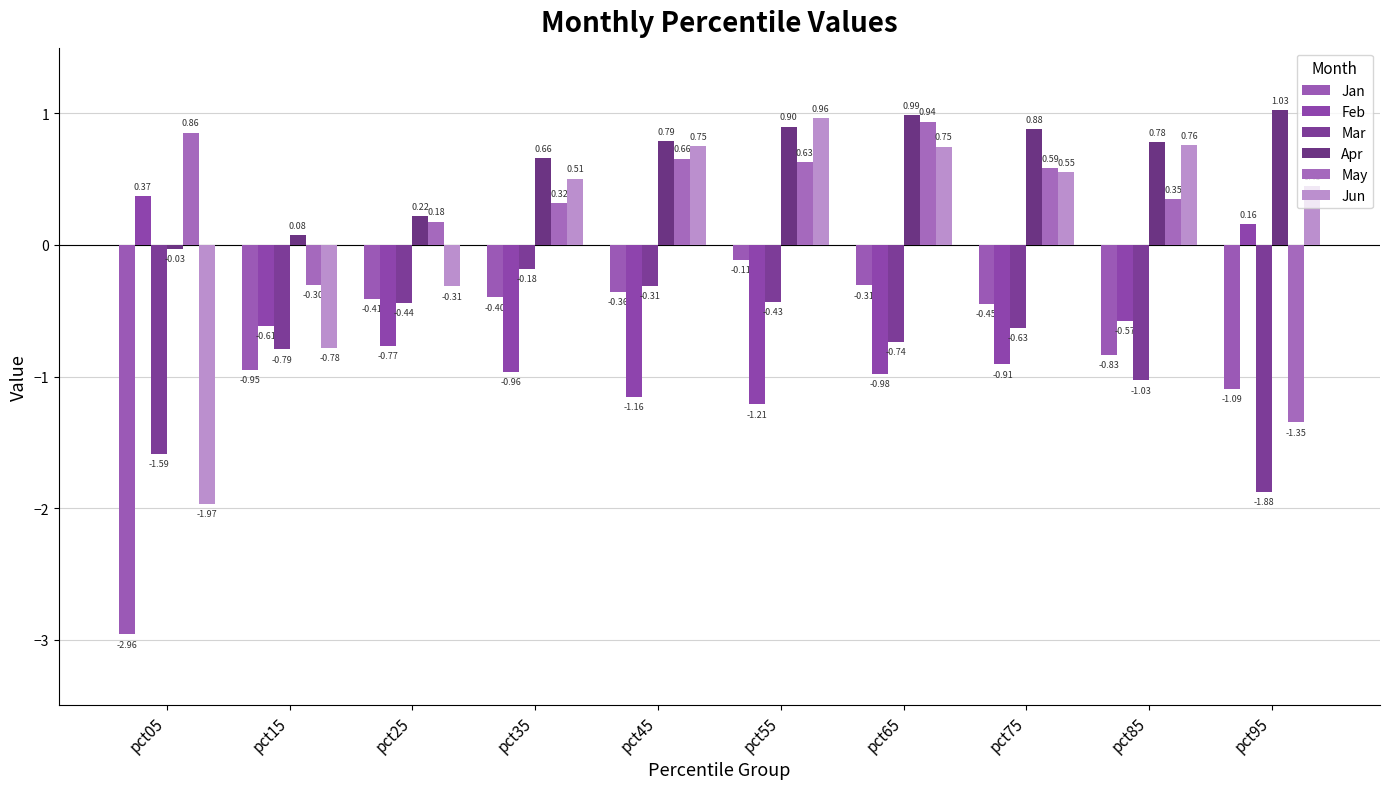

Between pct95 and pct05, which is larger?

pct95